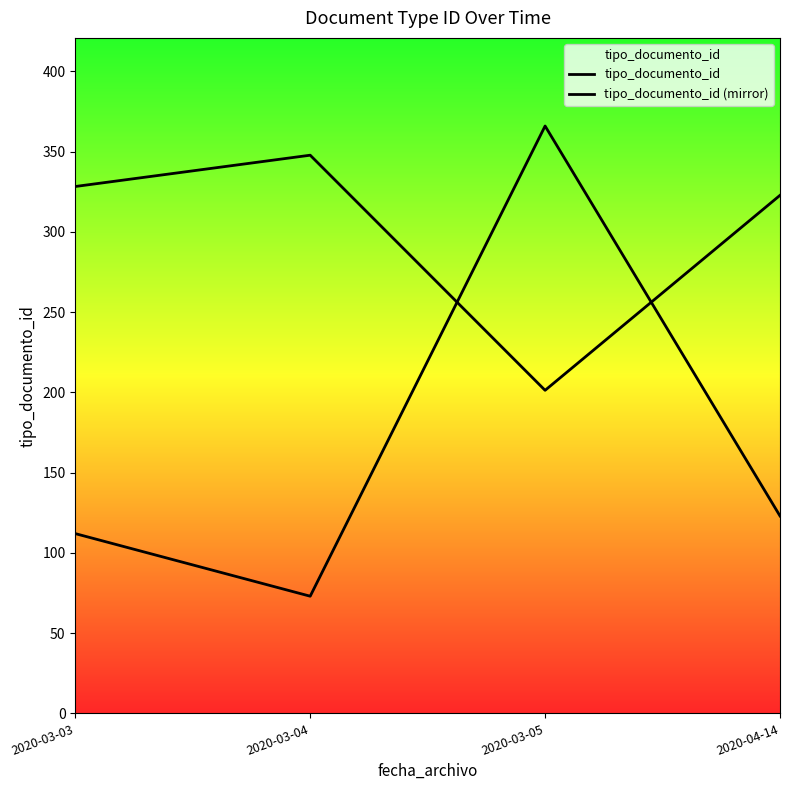

Between which two adjacent categories do tipo_documento_id and tipo_documento_id (mirror) first intersect?

2020-03-04 and 2020-03-05